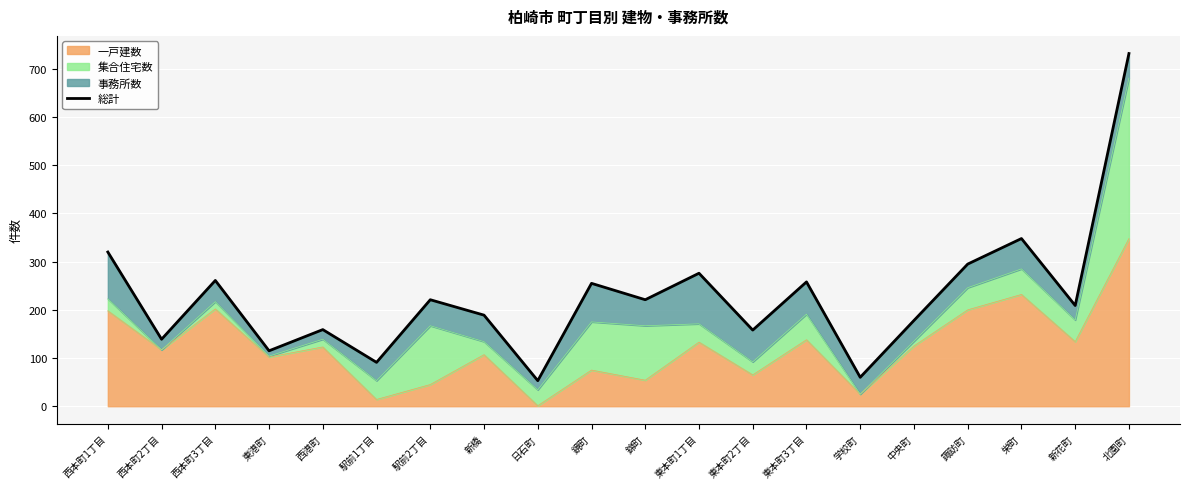

Where is the first local maximum?

西本町3丁目